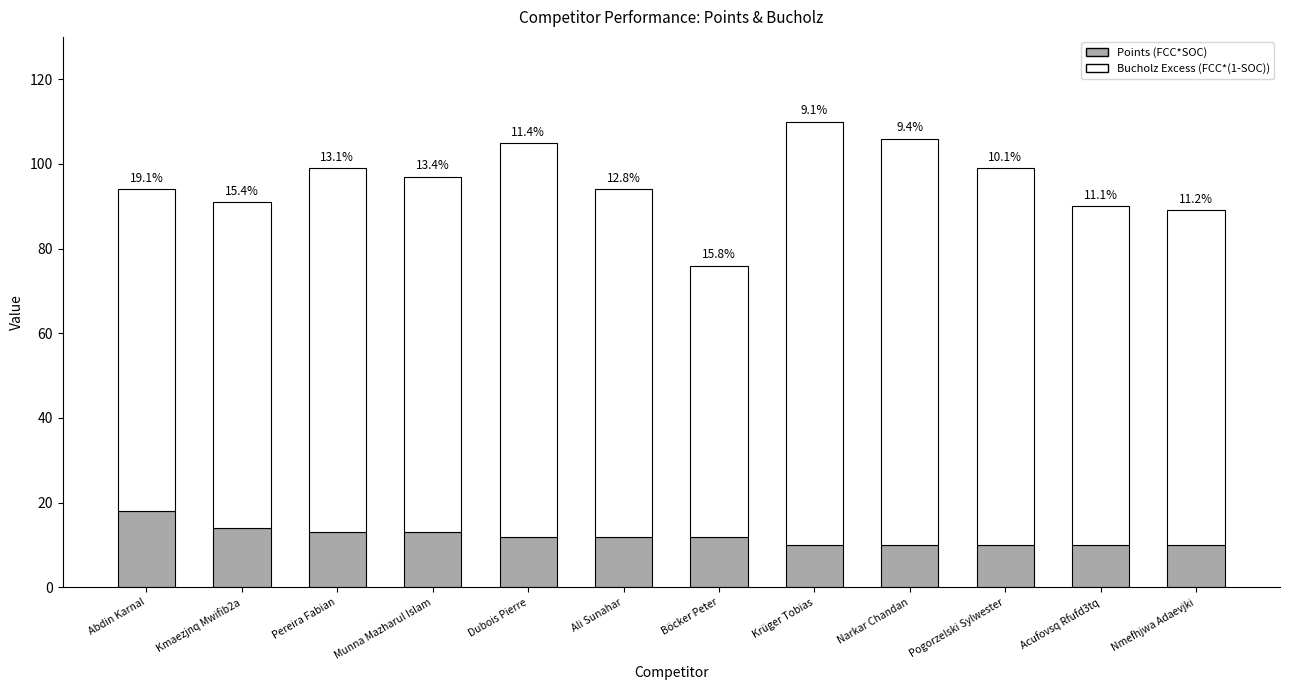

Rank the series by their maximum value, from lowest to highest.

Points (FCC*SOC), Bucholz Excess (FCC*(1-SOC))